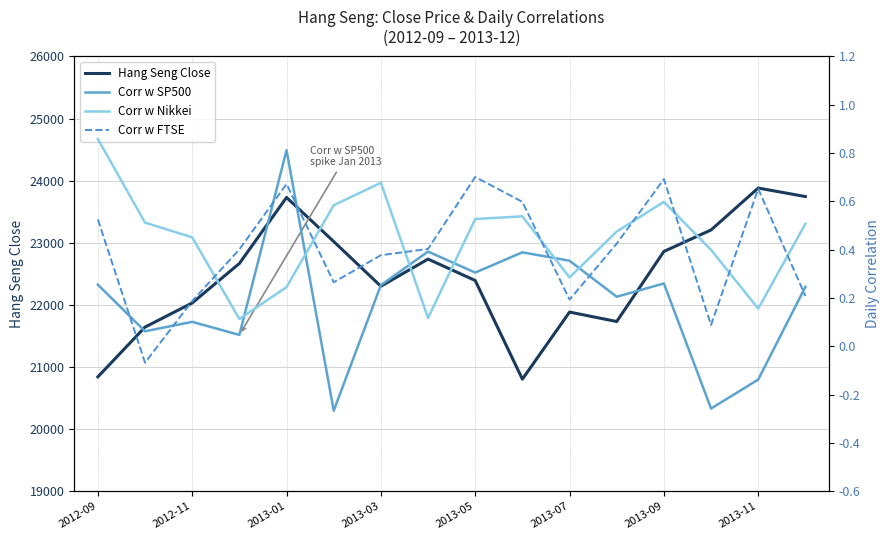

What is the lowest value of the Hang Seng Close series?

20803.3